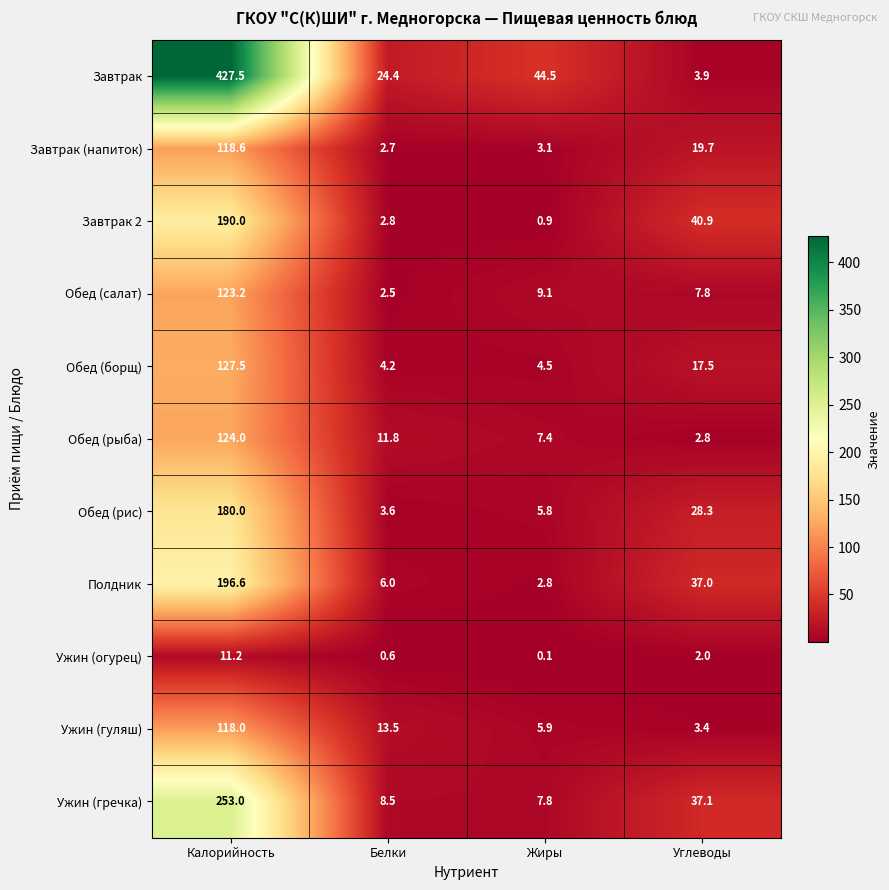

What is the total value across all series at Углеводы?

200.4